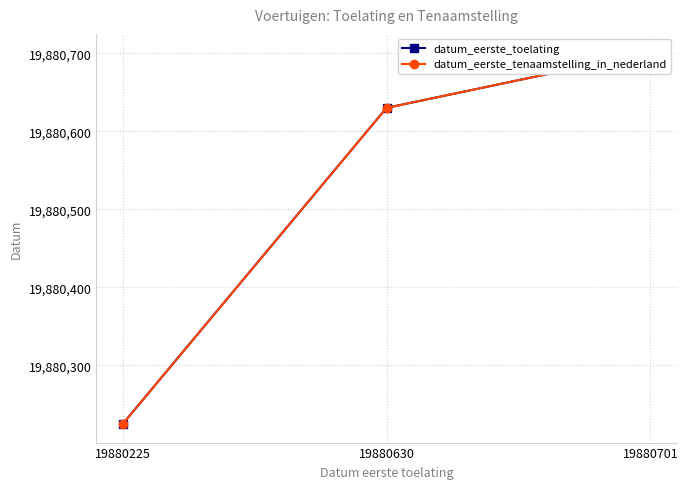

Which has a higher value, 19880225 or 19880630?

19880630